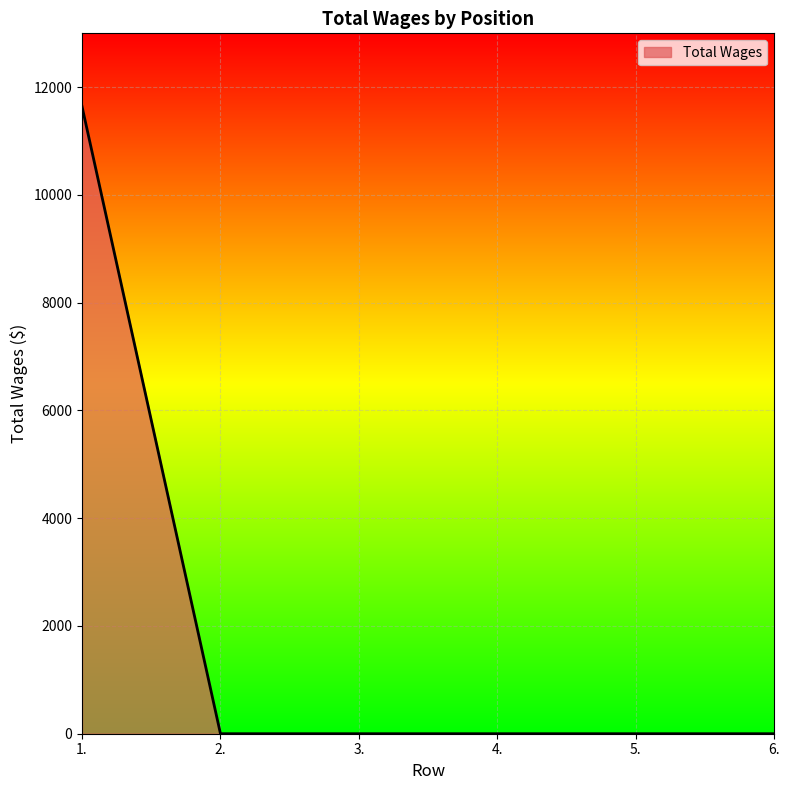

What is the difference between the maximum and second lowest values?

11642